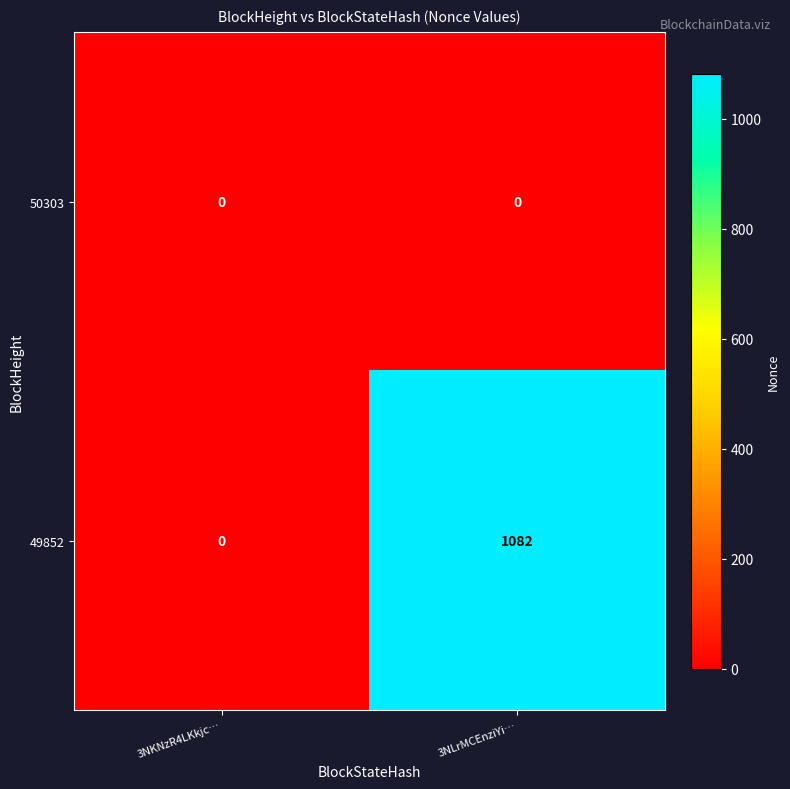

What is the greatest value displayed?

1082